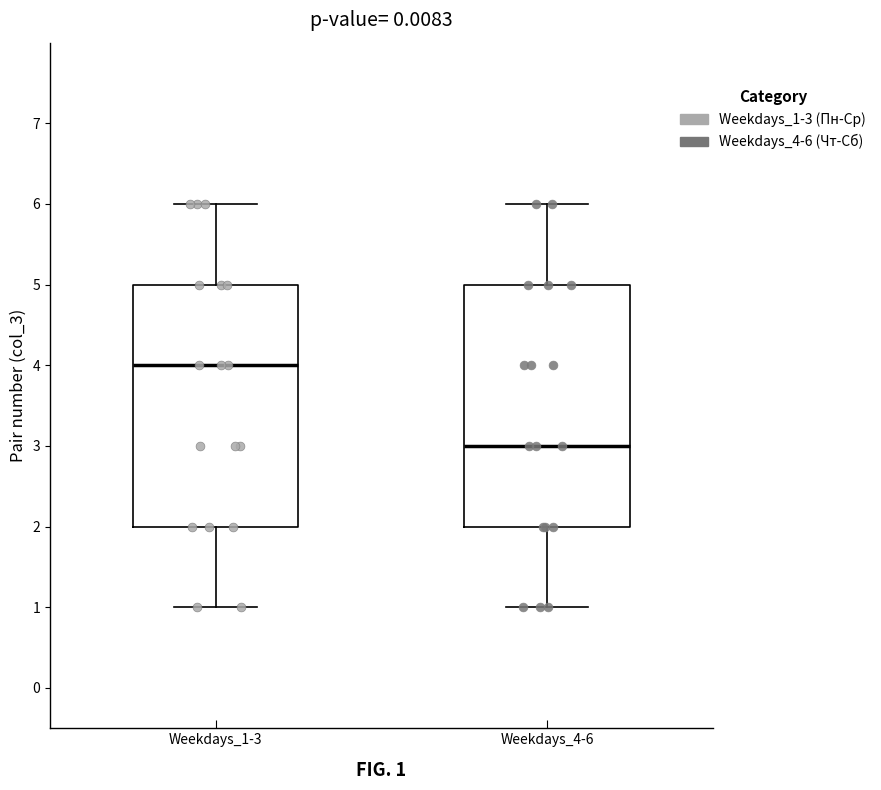

Where does the lower whisker of the box for Weekdays_1-3 end on the y-axis? The values are not printed on the chart, so give them approximately, as read against the axis.

1